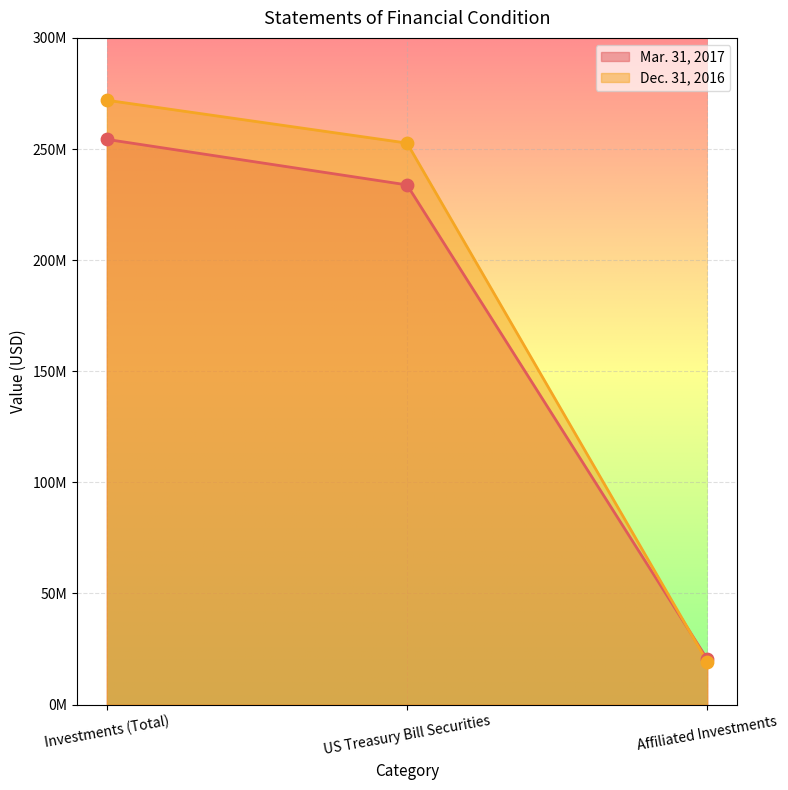

At how many categories does at least one series exceed 80391503?

2